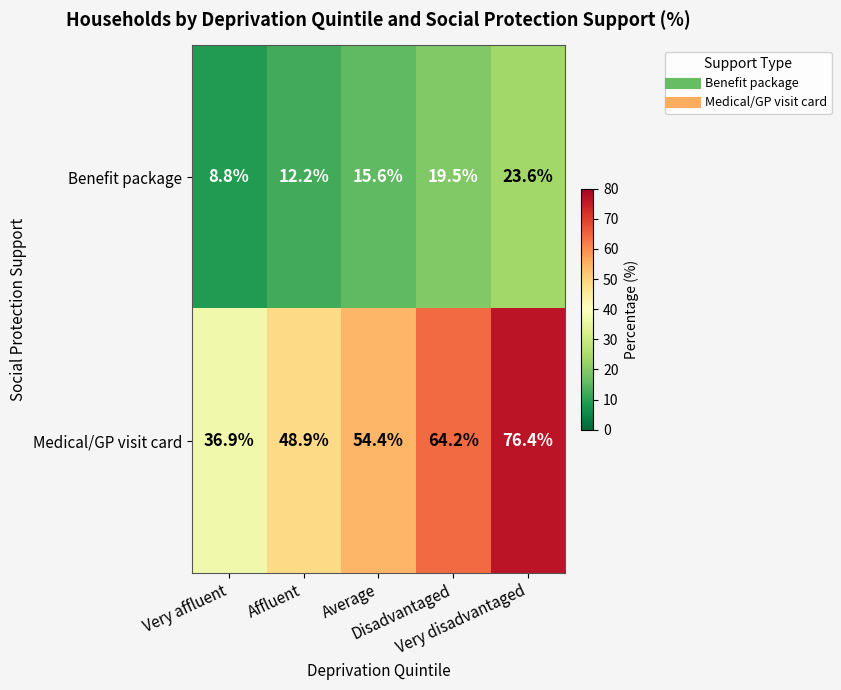

List the series in order of their overall mean, highest first.

Medical/GP visit card, Benefit package